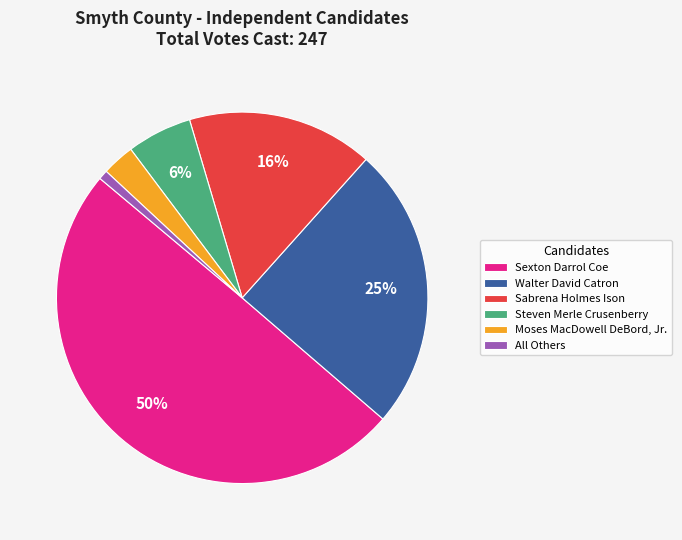

Approximately how many times larger is the value at Moses MacDowell DeBord, Jr. compared to Sexton Darrol Coe?

0.1